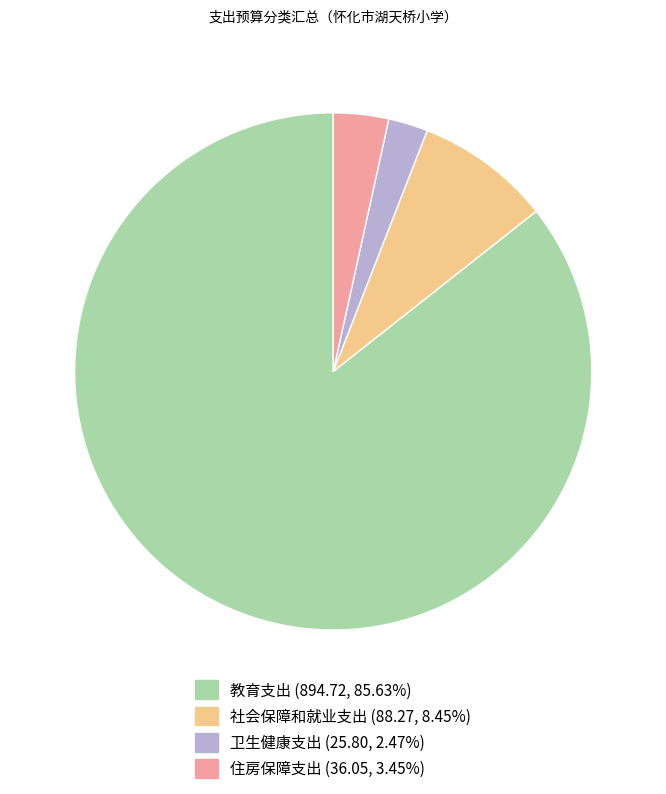

Which slice is the largest?

教育支出